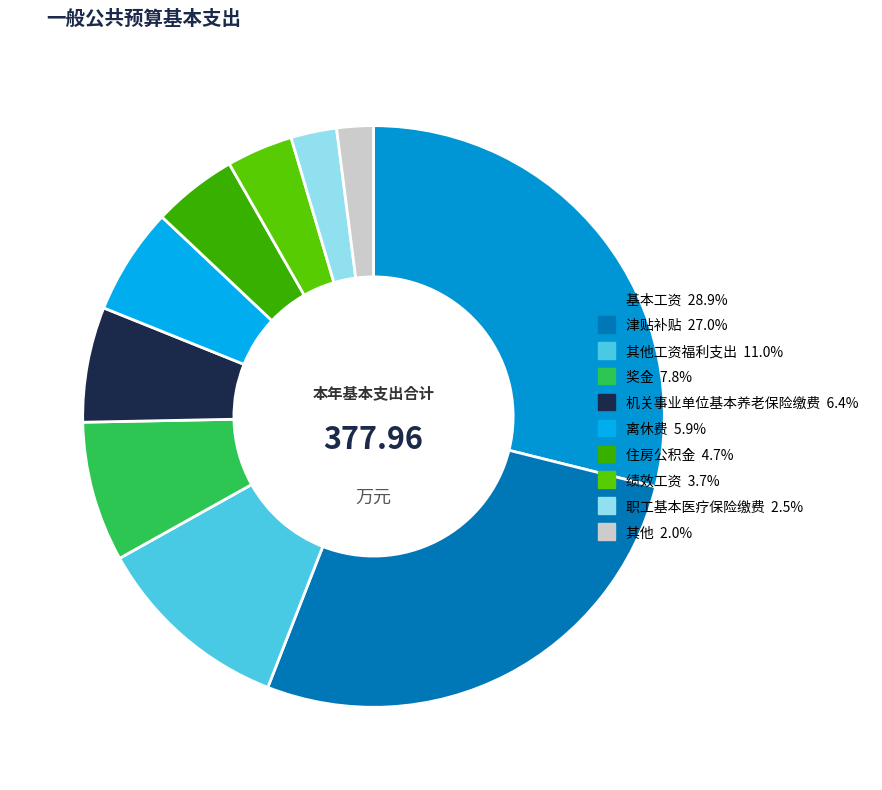

How many slices are in this pie chart?

10